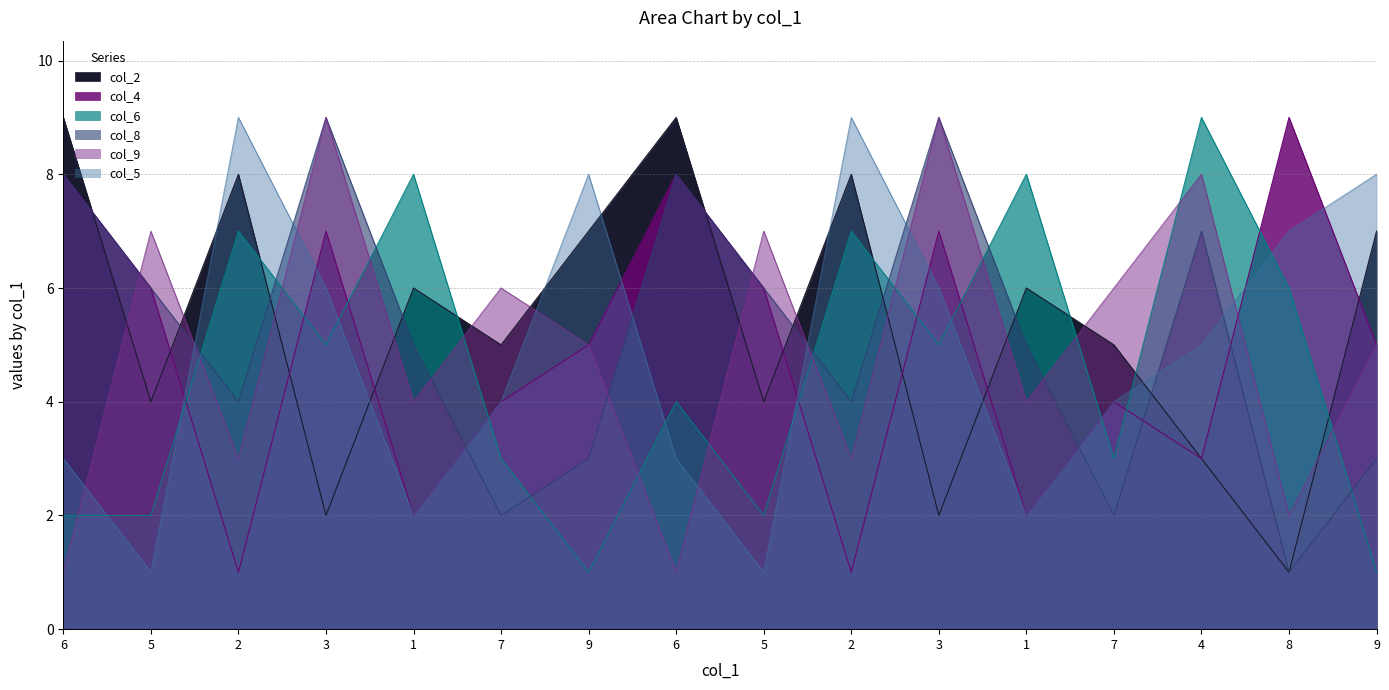

What is the maximum value for col_5?

9